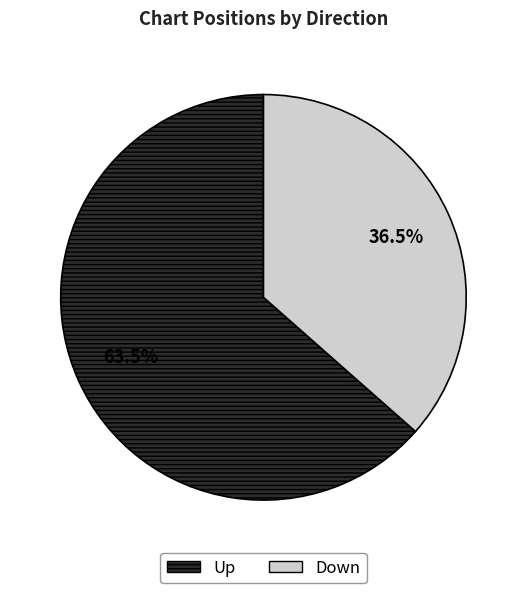

Is there a majority slice in this chart?

Yes